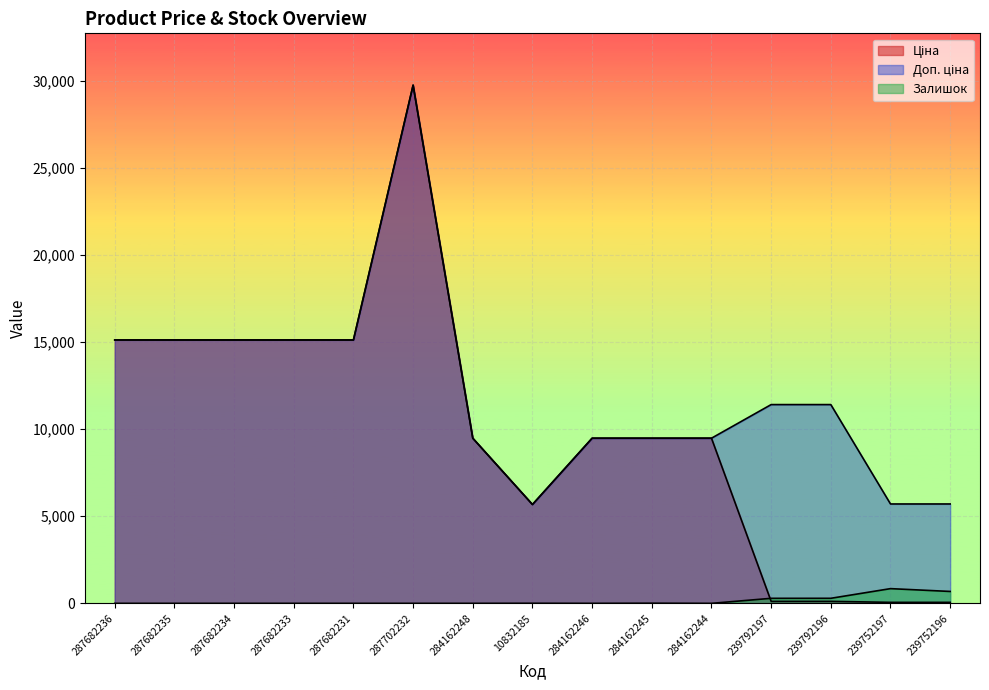

What is the total value across all series at 287682233?

30240.0